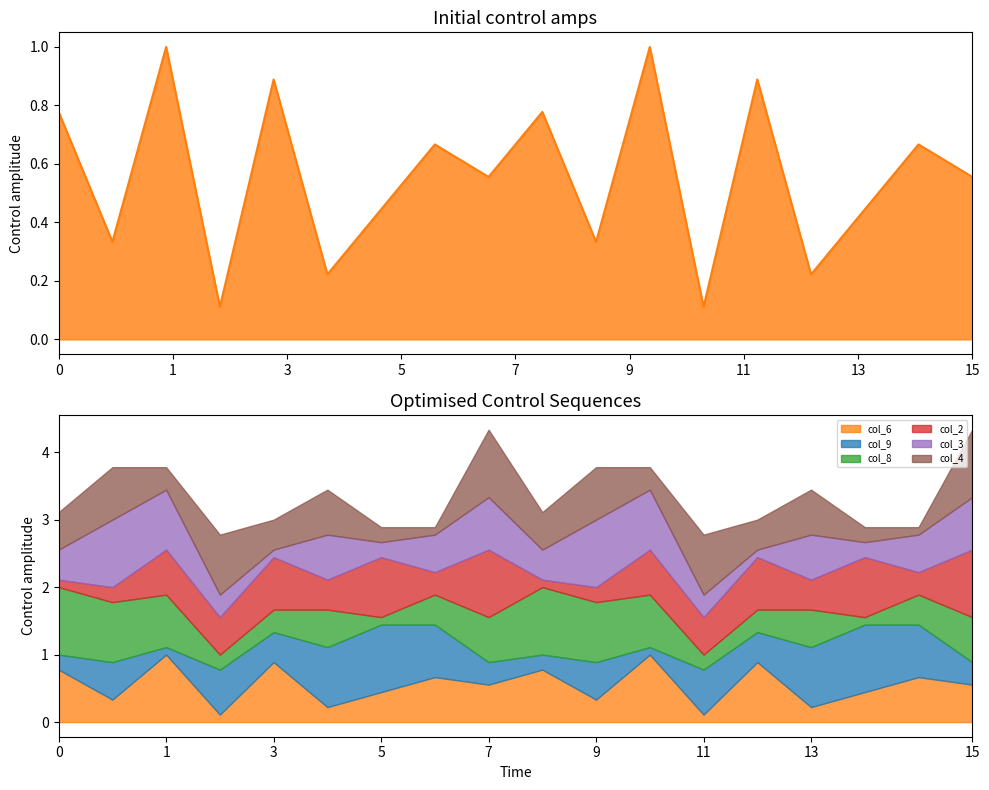

How many interior local peaks (higher than both neighbors) does the data have?

7